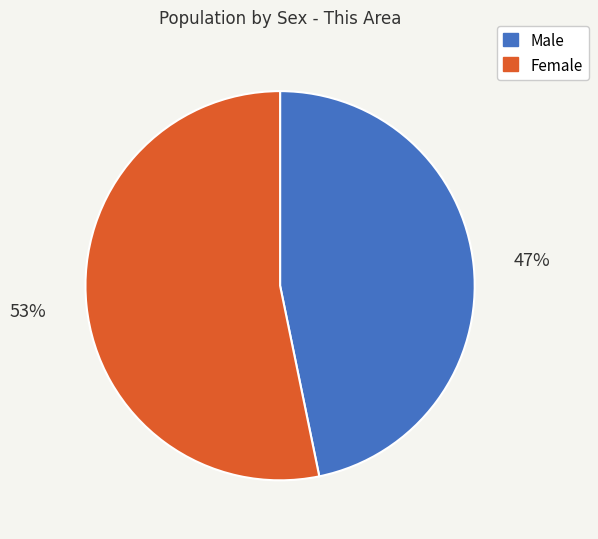

Is the sum of Male and Female greater than half?

Yes